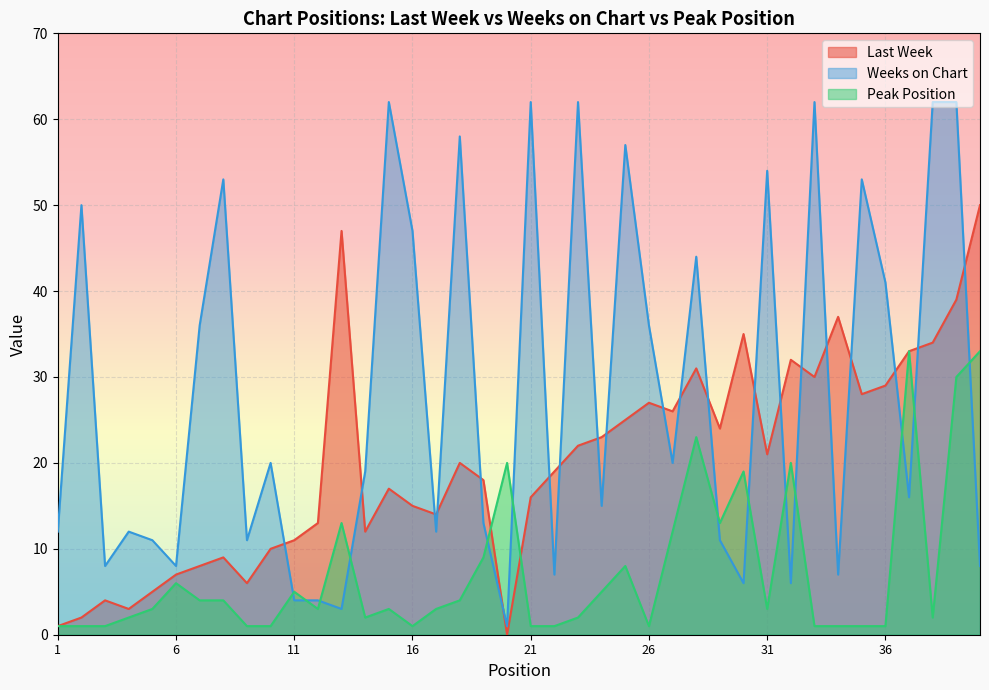

List the series in order of their overall mean, lowest first.

Peak Position, Last Week, Weeks on Chart